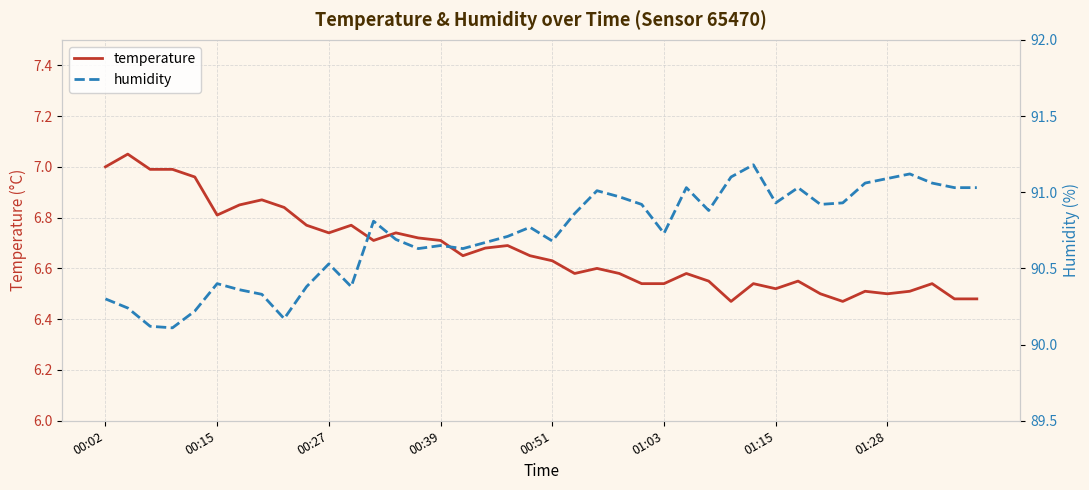

Between 14 and 39, which series saw the biggest shift?

humidity